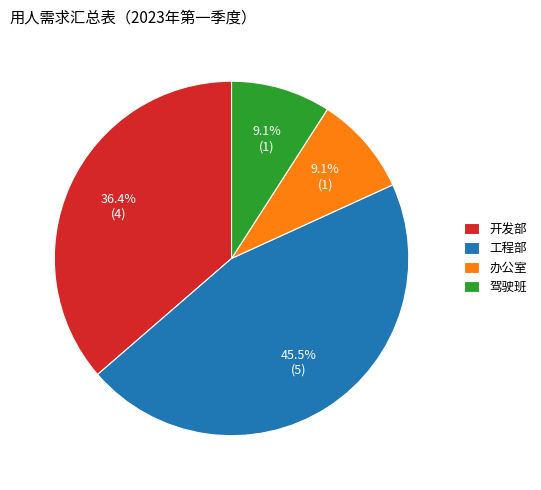

Between 工程部 and 办公室, which is larger?

工程部